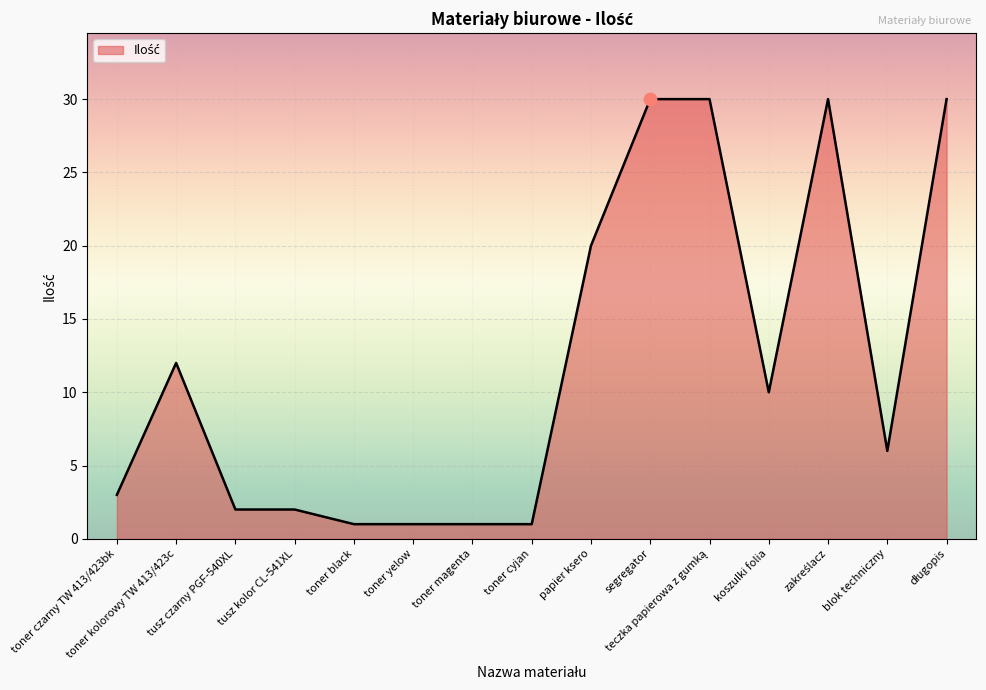

What is the maximum value shown in the chart?

30